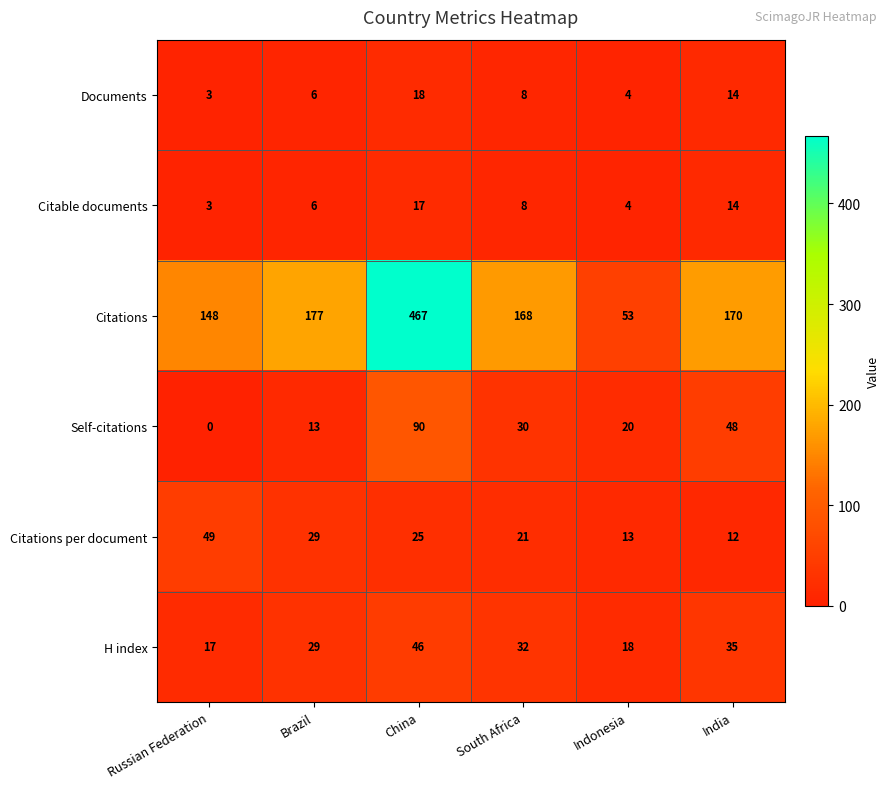

What is the sum of the Citable documents values at South Africa and China?

25